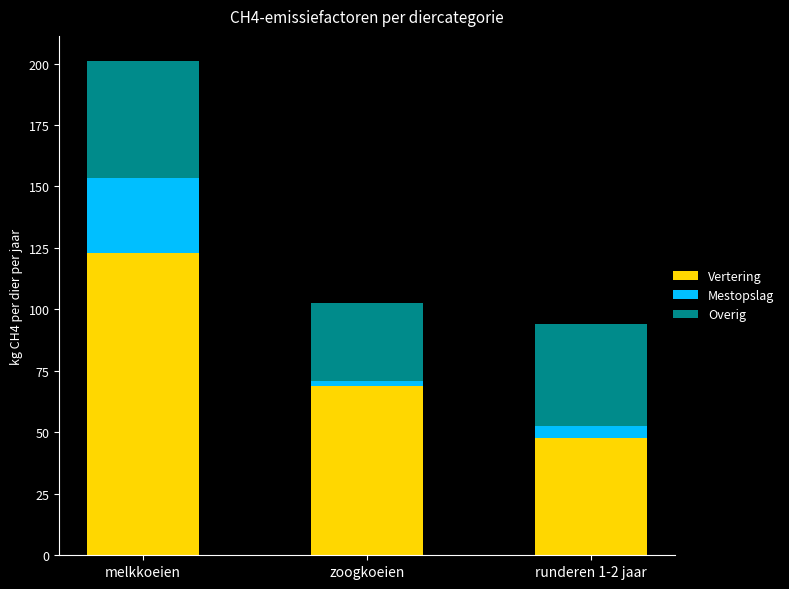

What is the approximate value of Vertering at melkkoeien?

122.8